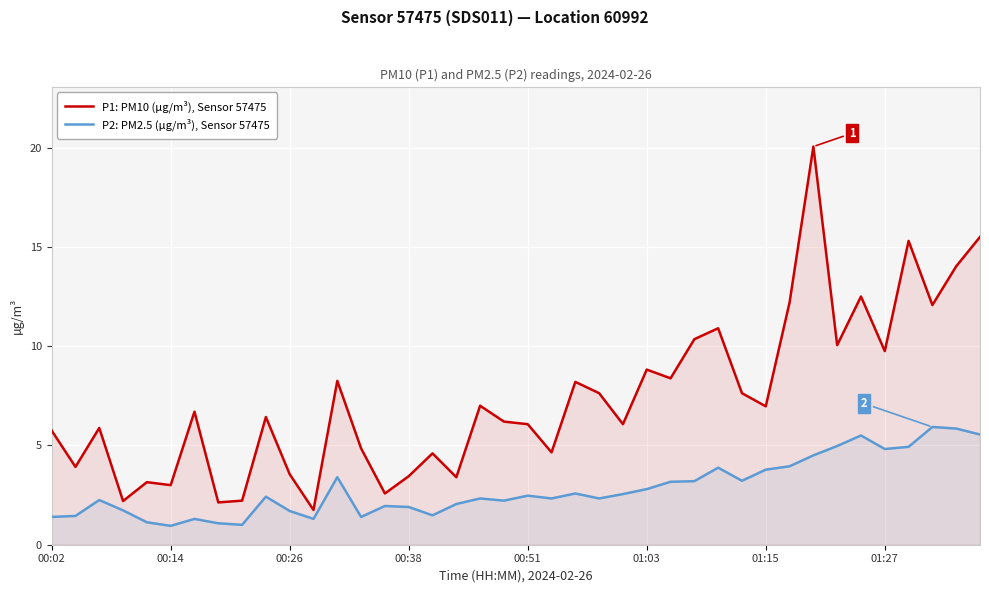

How many lines are shown in the chart?

2